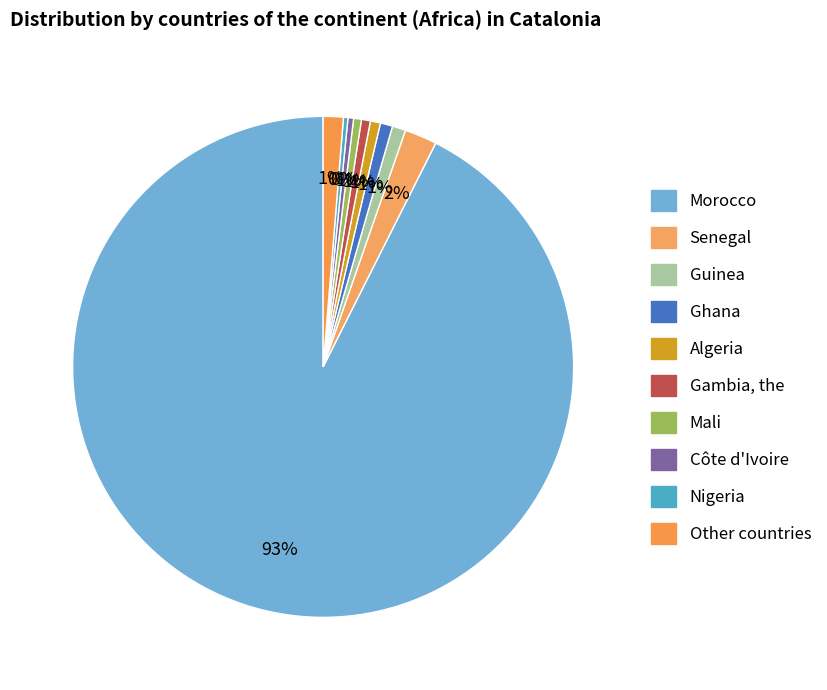

The Other countries slice represents 8% of the pie. True or false?

False